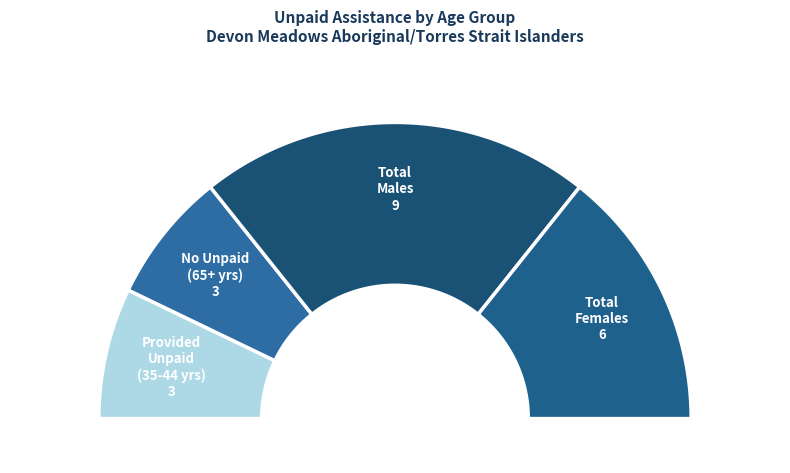

Does any single category account for the majority?

No